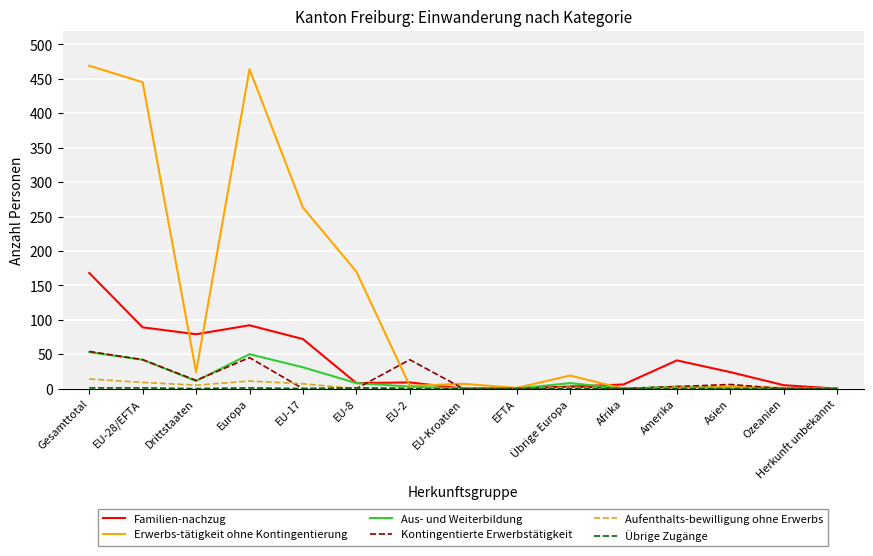

Which series has the widest spread of values?

Erwerbs-tätigkeit ohne Kontingentierung